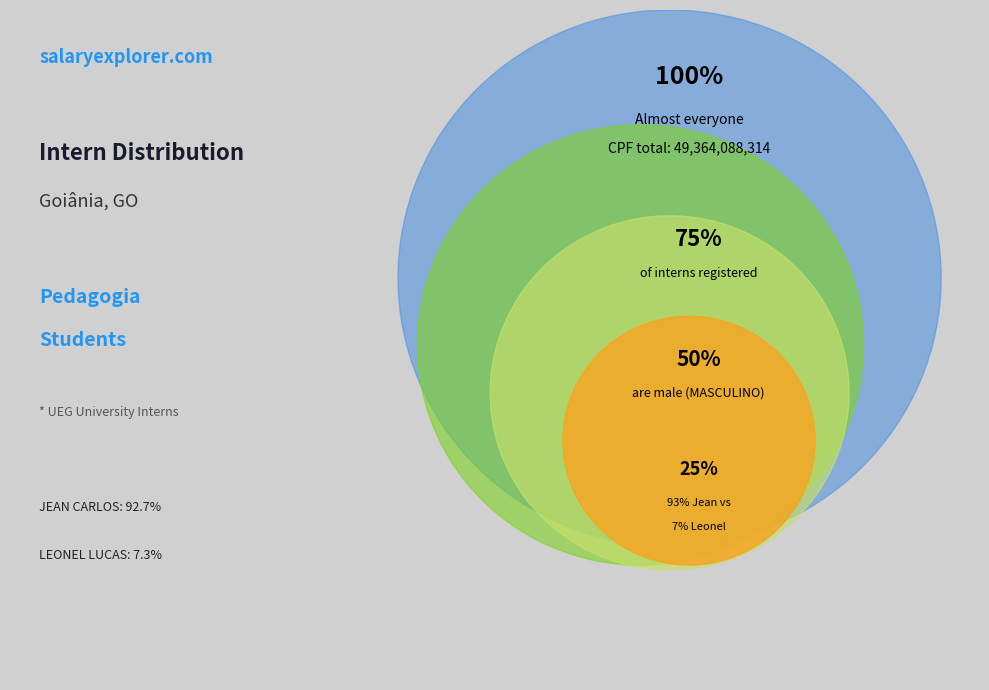

Count the number of slices in the pie.

2